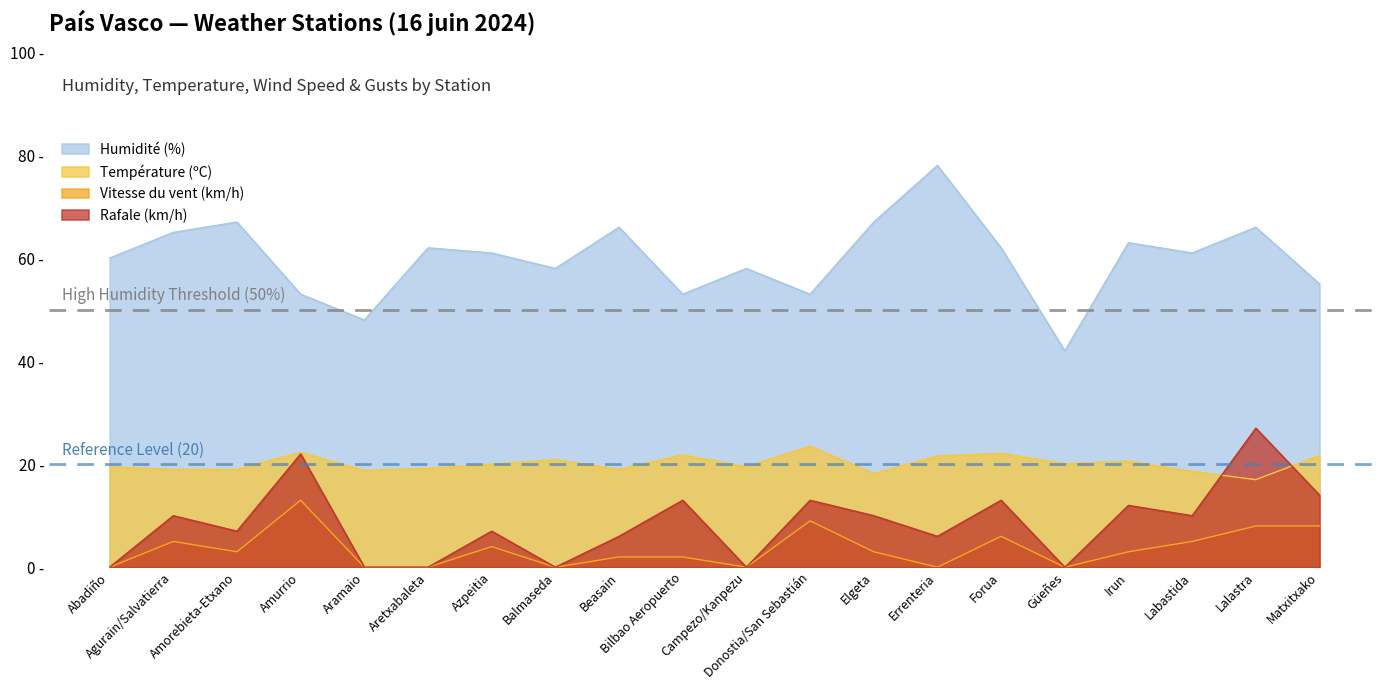

Is the value of Rafale (km/h) at Bilbao Aeropuerto greater than the value of Température (ºC) at Matxitxako?

No